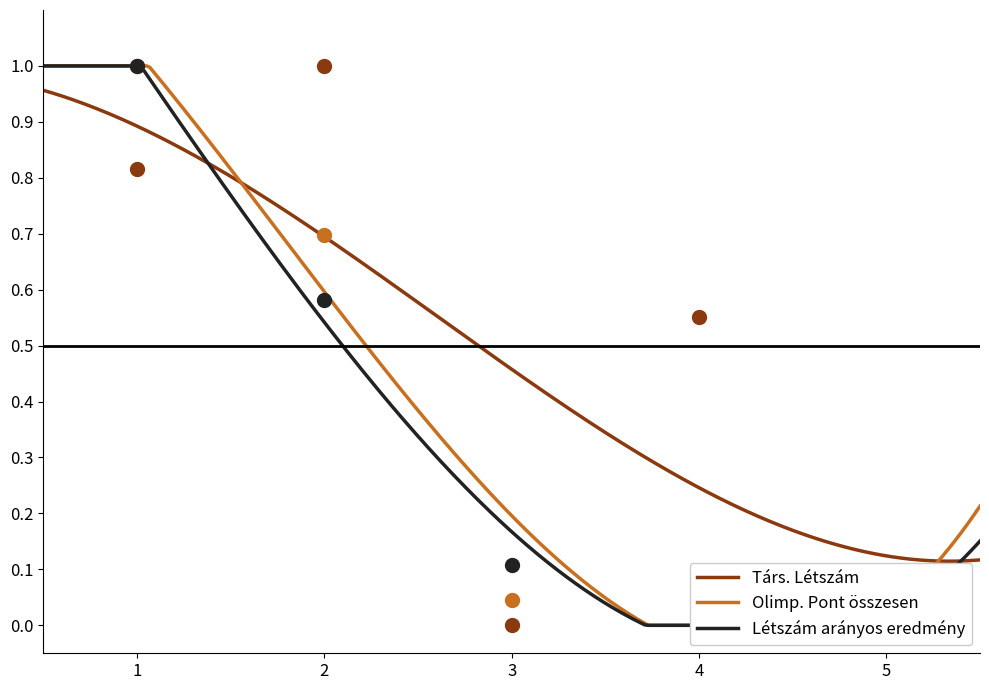

Is the value of Olimp. Pont összesen at 5 greater than the value of Társ. Létszám at 3?

No